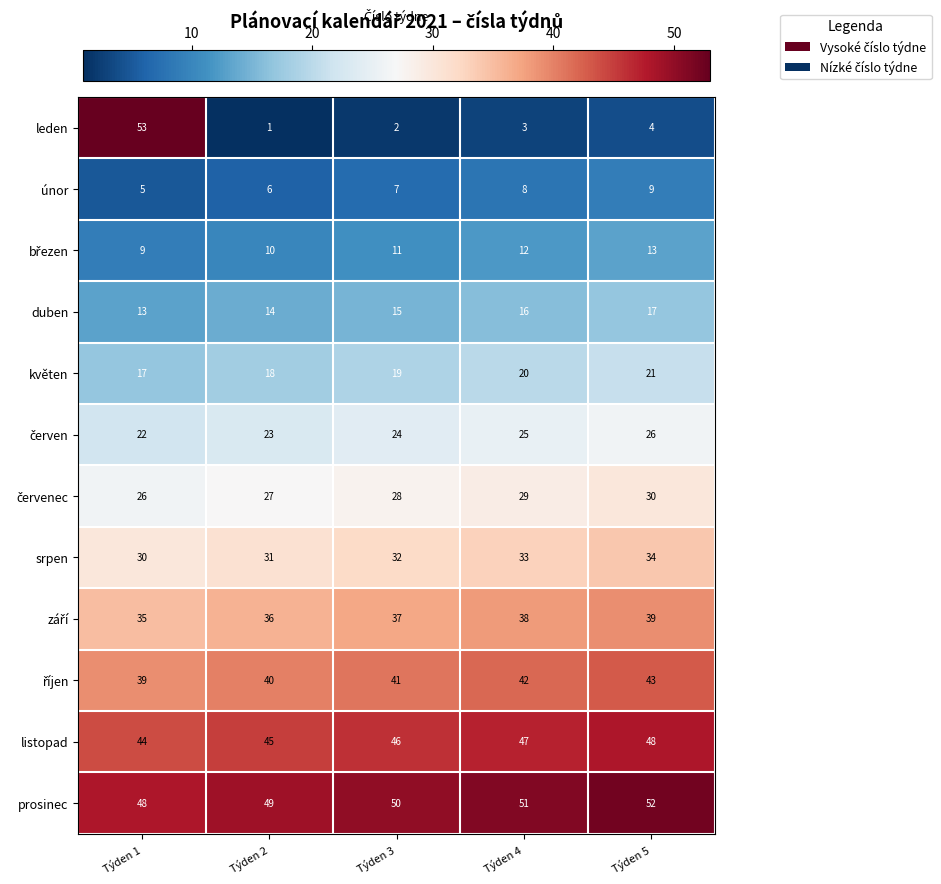

How many únor values are between 6 and 8?

3